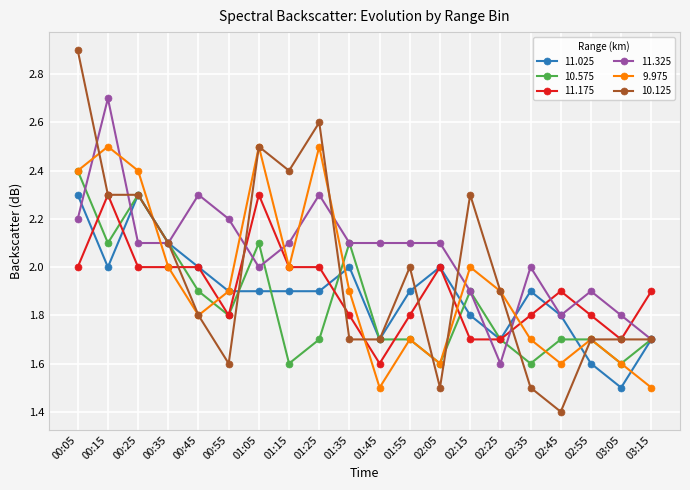

What is the label of the 17th point from the right?

00:35